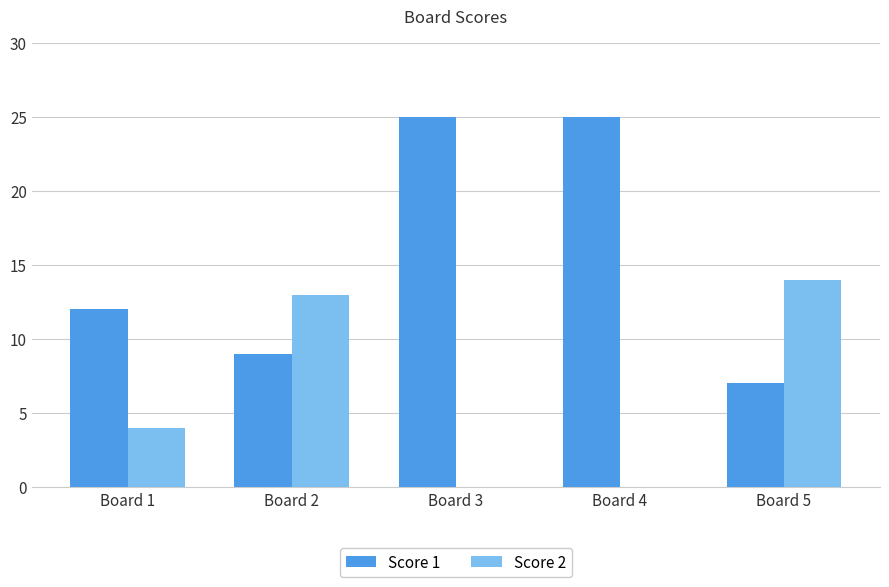

What are all the series names shown in the legend?

Score 1, Score 2